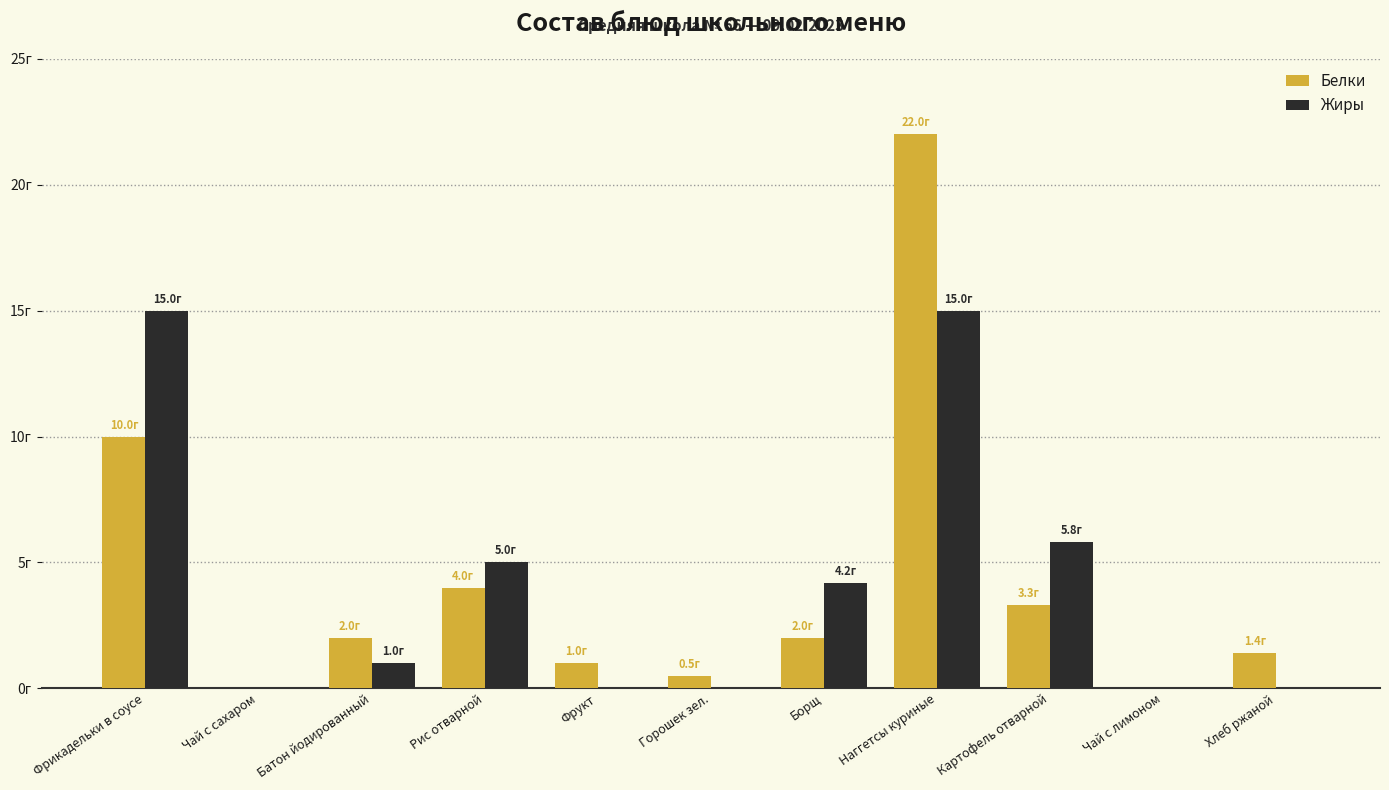

Where does the Жиры series first go above 1?

Фрикадельки в соусе